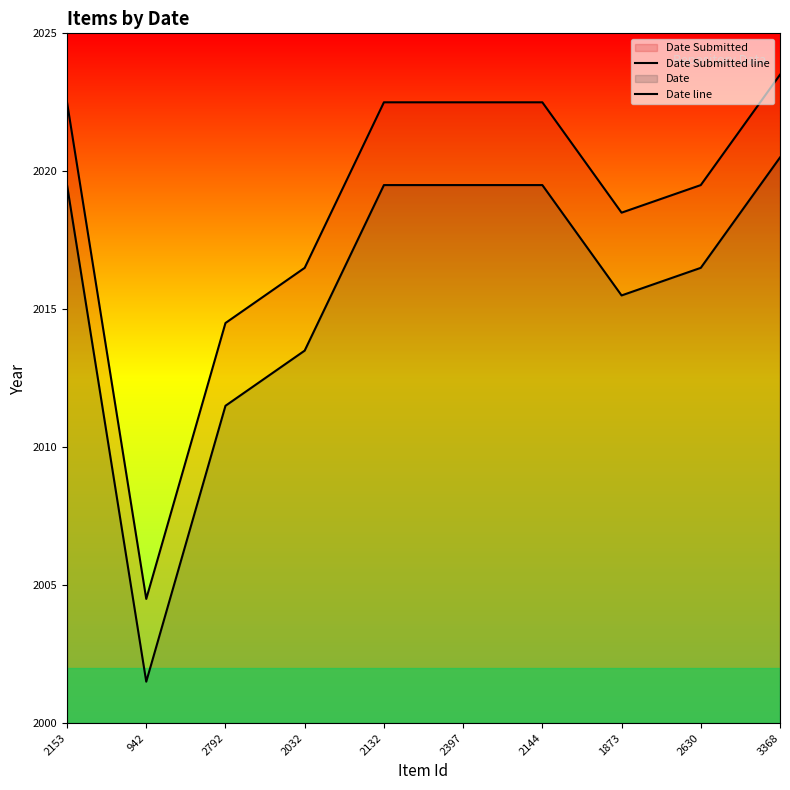

What is the average value of the Date line series?

2015.7